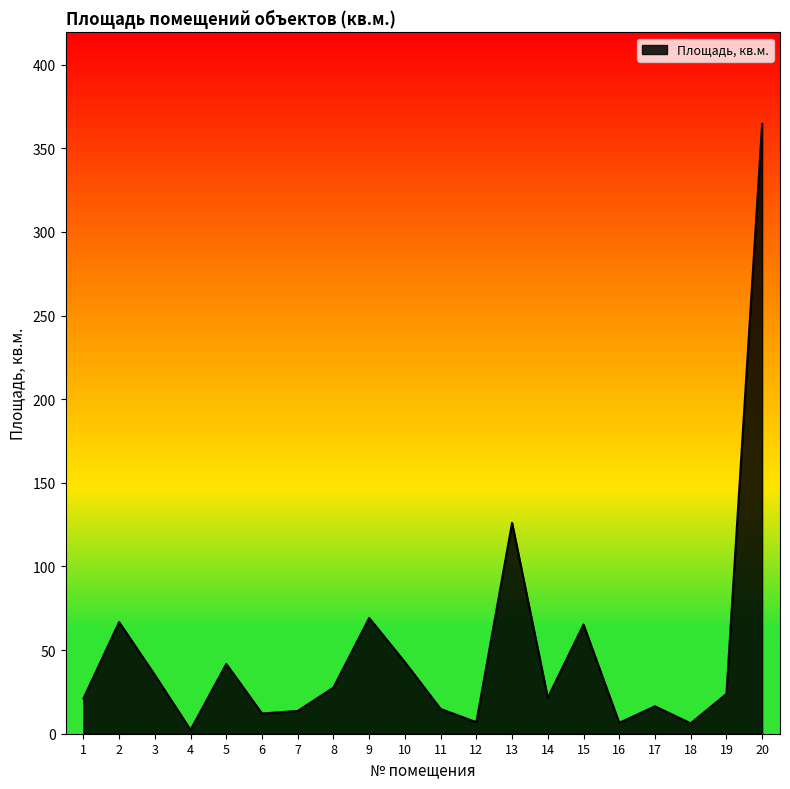

What is the difference between the maximum and minimum values?

362.3